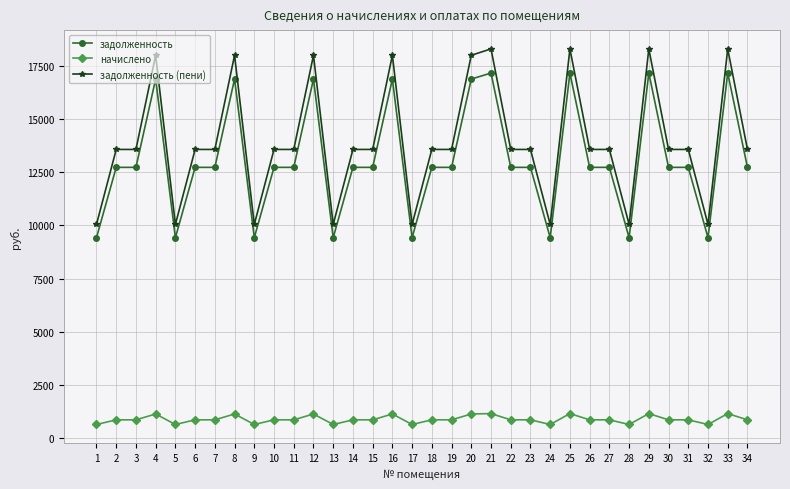

What is the difference between the задолженность values at 33 and 9?

7755.4